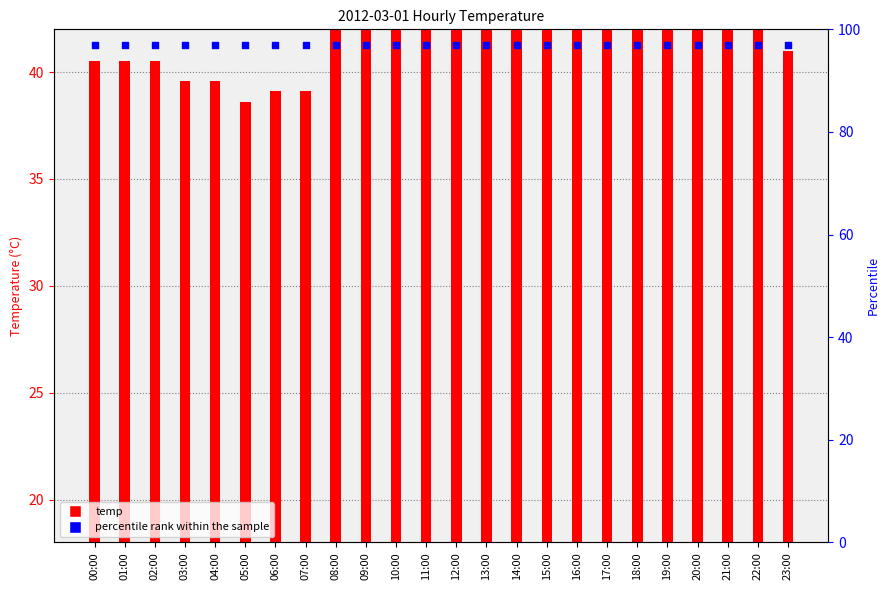

Which series has the largest Y range (max minus min)?

temp